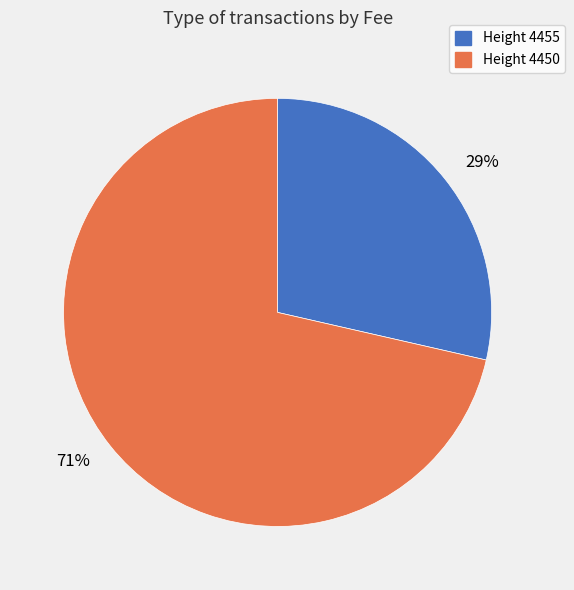

What is the smallest slice in the pie chart?

Height 4455